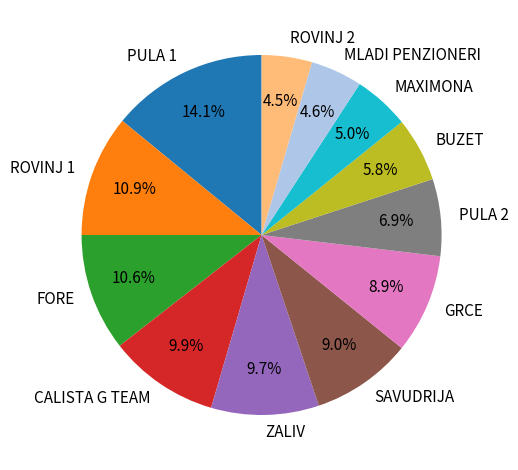

What is the total percentage of ROVINJ 2 and GRCE?

13.4%